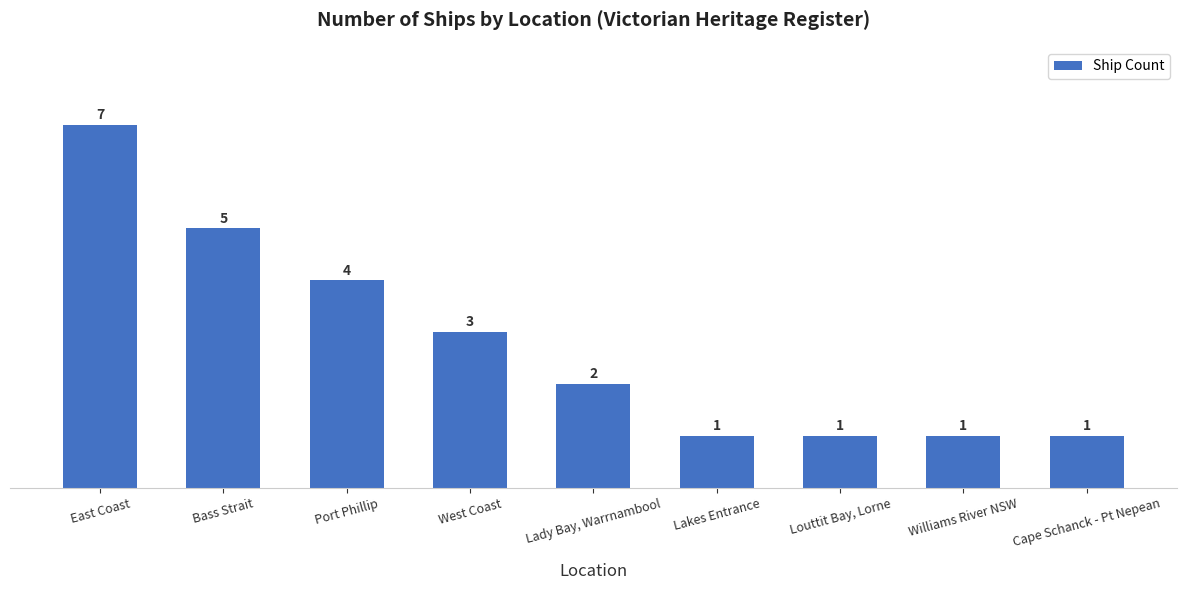

Where is the data nearest to the value 4?

Port Phillip